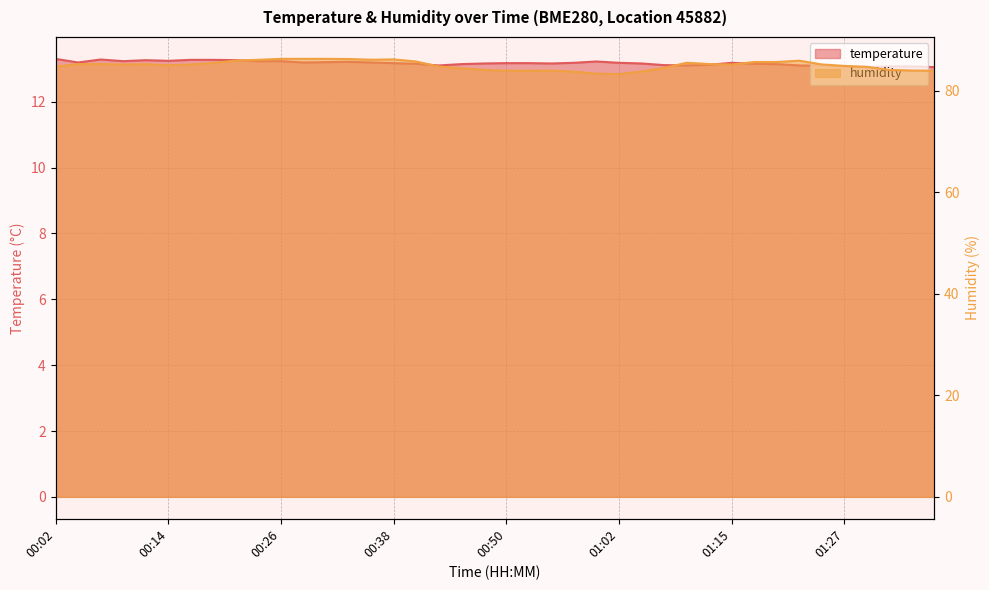

True or false: humidity has more than 2 interior local peaks.

True